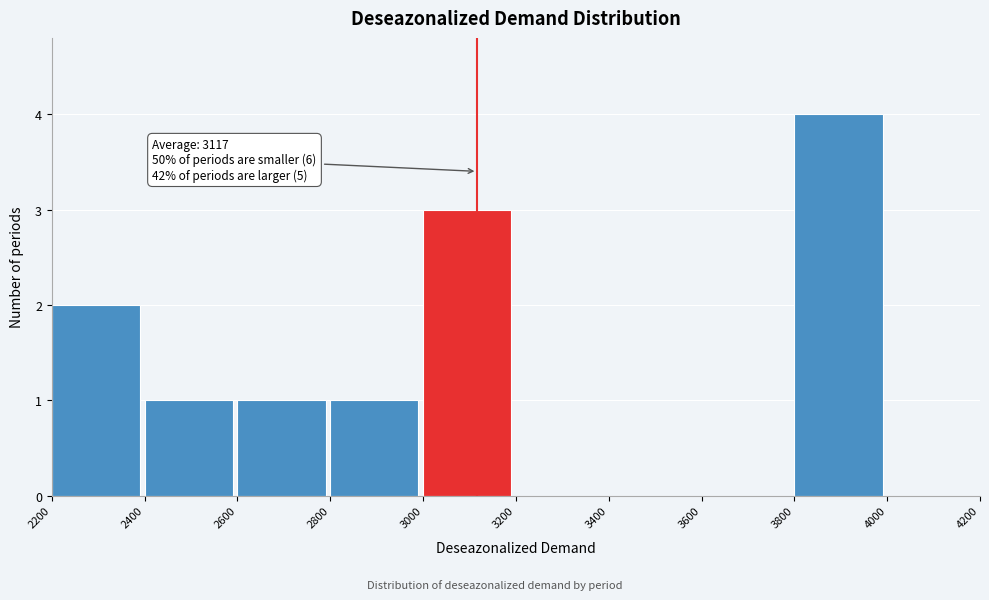

Which range on the x-axis has the tallest bar?

3800 to 4000